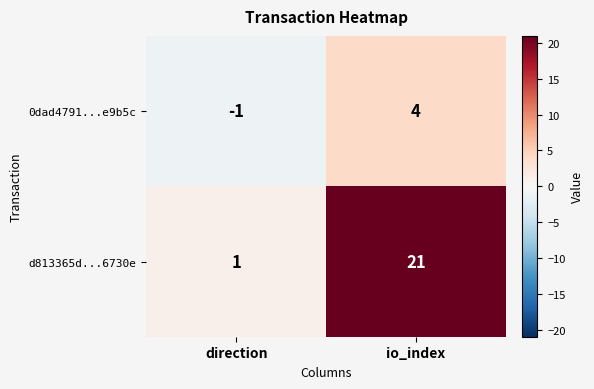

What is the difference between the 0dad4791...e9b5c values at io_index and direction?

5